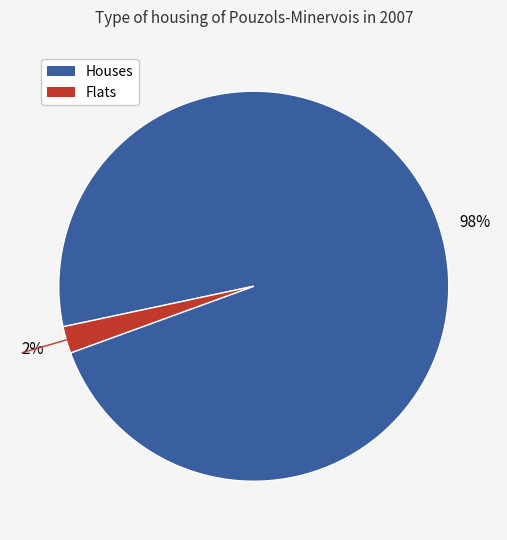

Which slice is the largest?

Houses